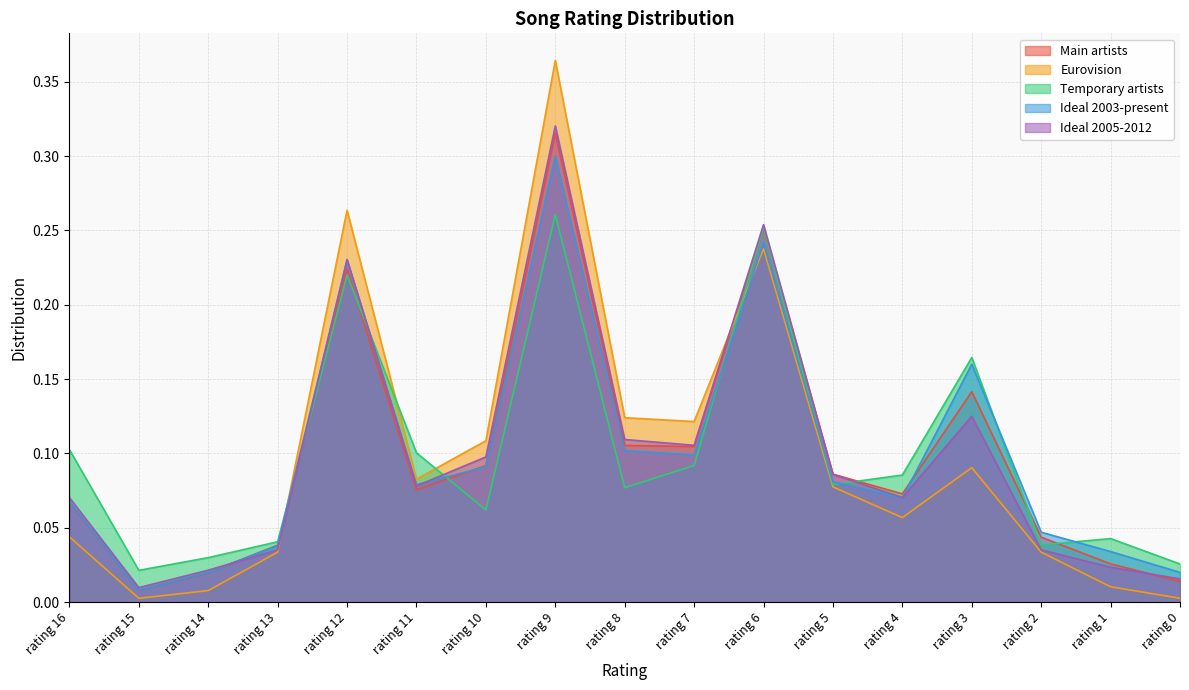

At how many categories does at least one series exceed 0?

17